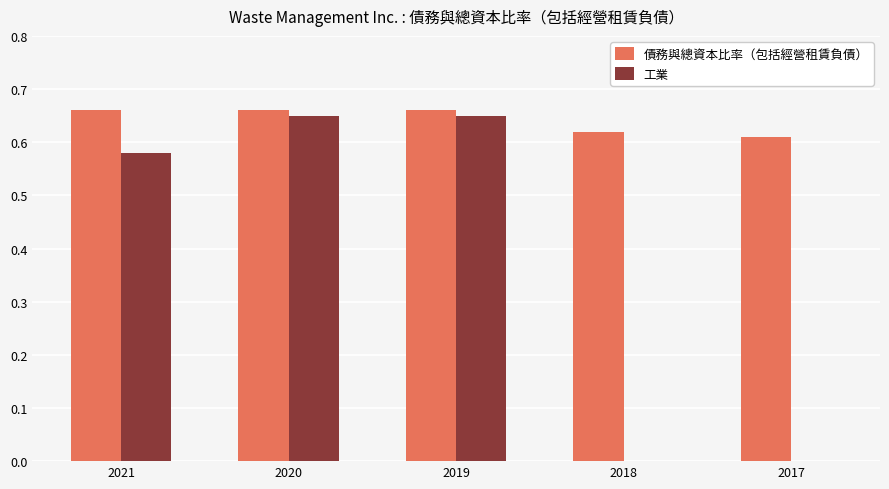

What is the sum of the 債務與總資本比率（包括經營租賃負債） values at 2019 and 2018?

1.3